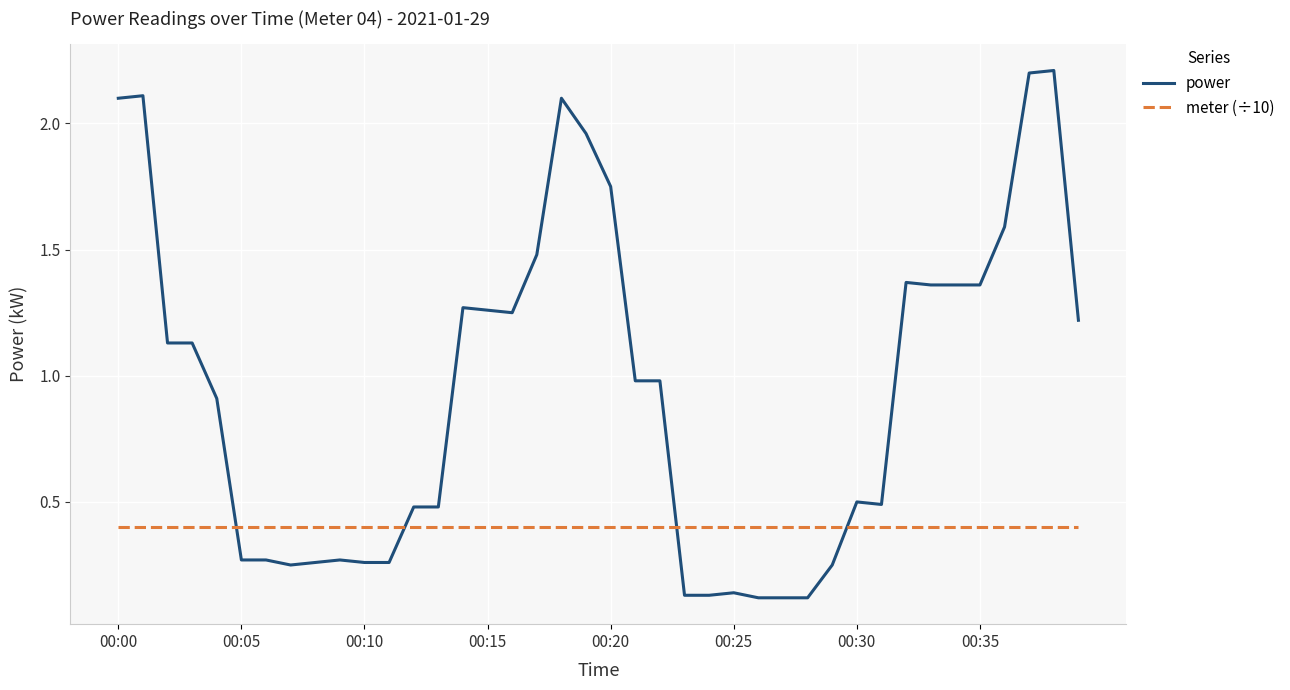

Rank the series by their average value, from lowest to highest.

meter (÷10), power